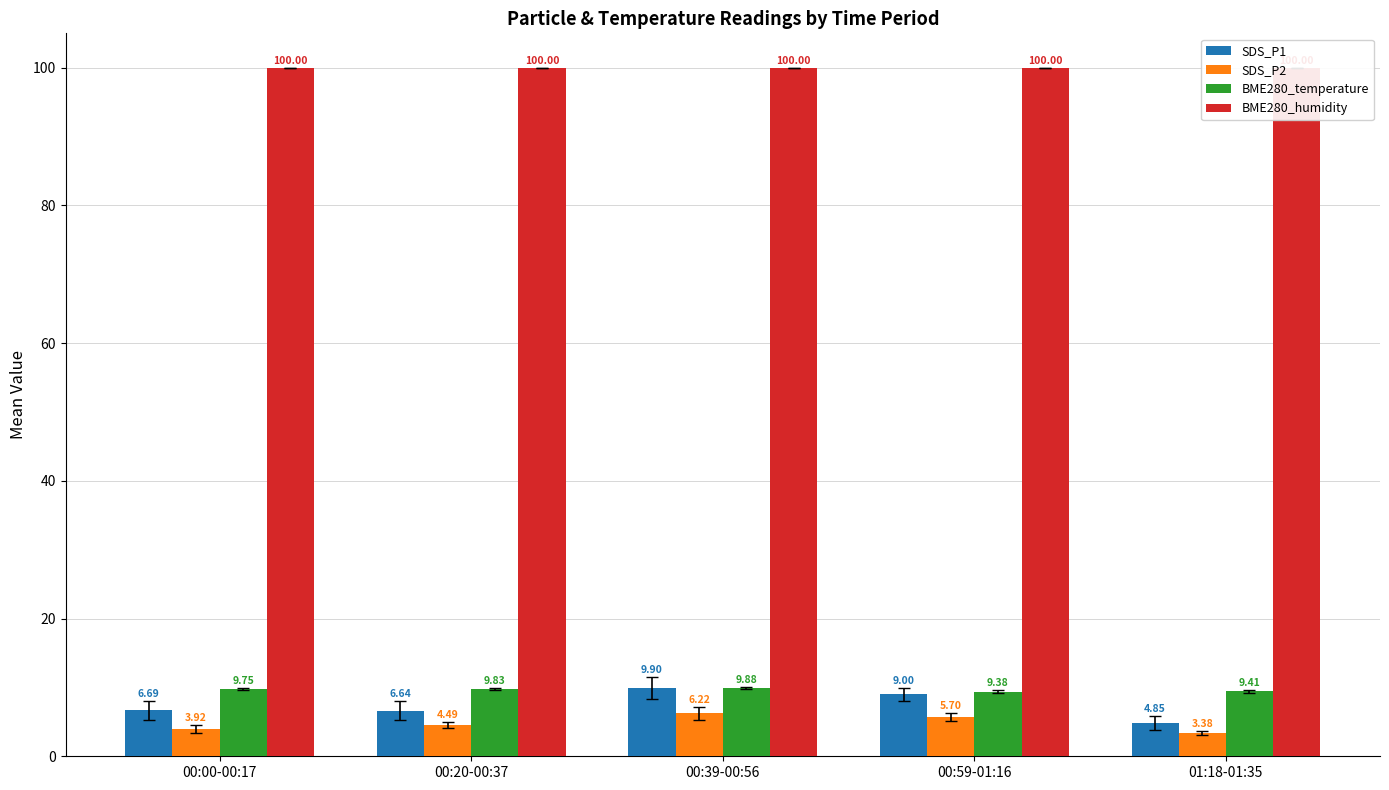

How many values in the SDS_P1 series exceed 6?

4